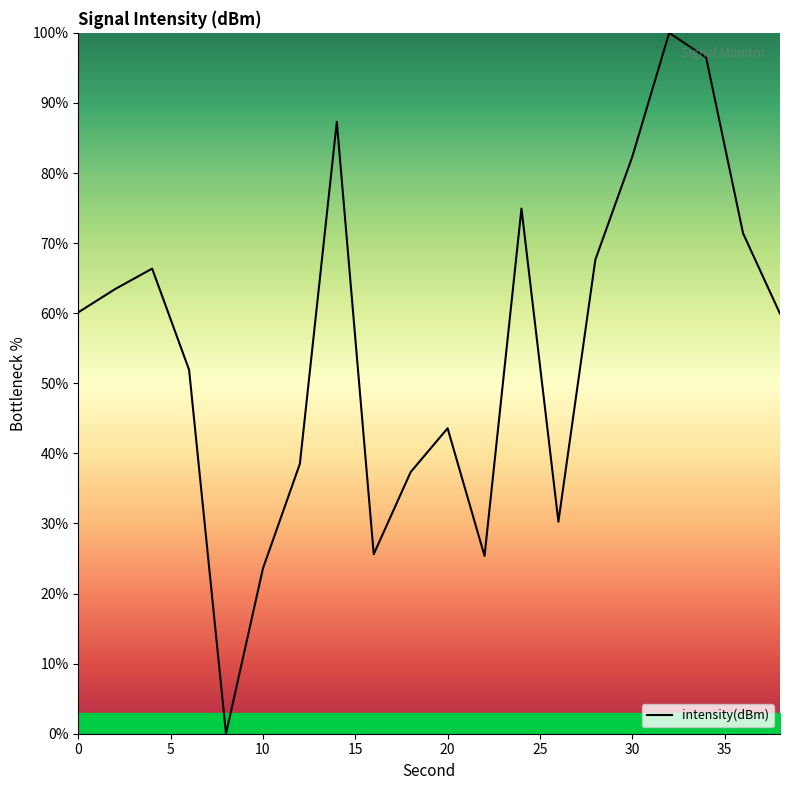

What is the greatest value displayed?

100.0